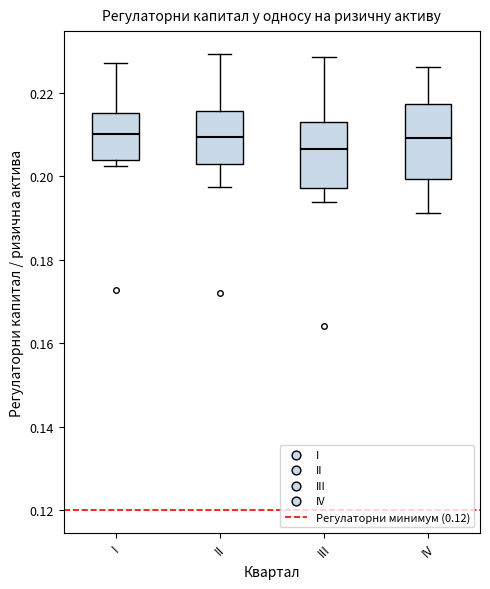

Where does the upper whisker of the box for II end on the y-axis? The values are not printed on the chart, so give them approximately, as read against the axis.

0.230